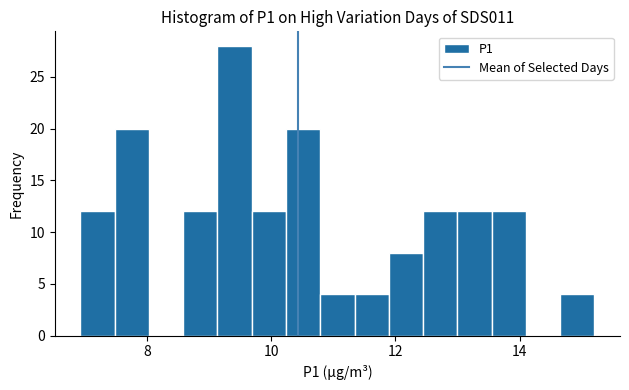

Read against the x-axis, roughly where is the centre of the tallest bar?

9.4